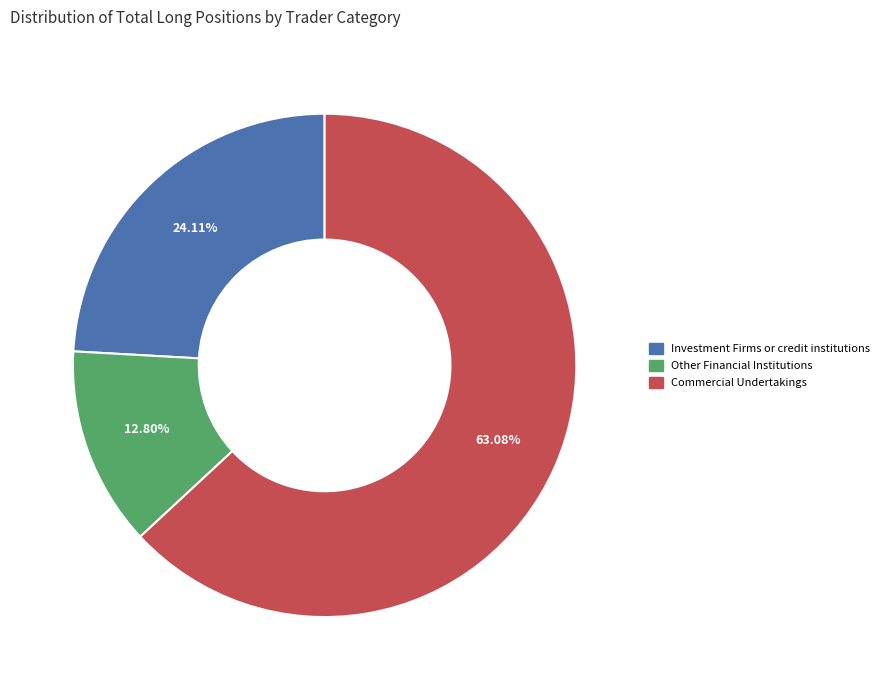

How many segments does this pie chart have?

3